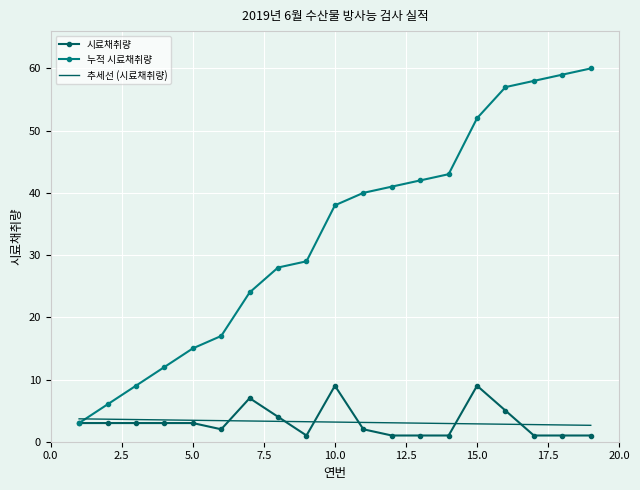

True or false: 추세선 (시료채취량) and 누적 시료채취량 intersect in this chart.

True